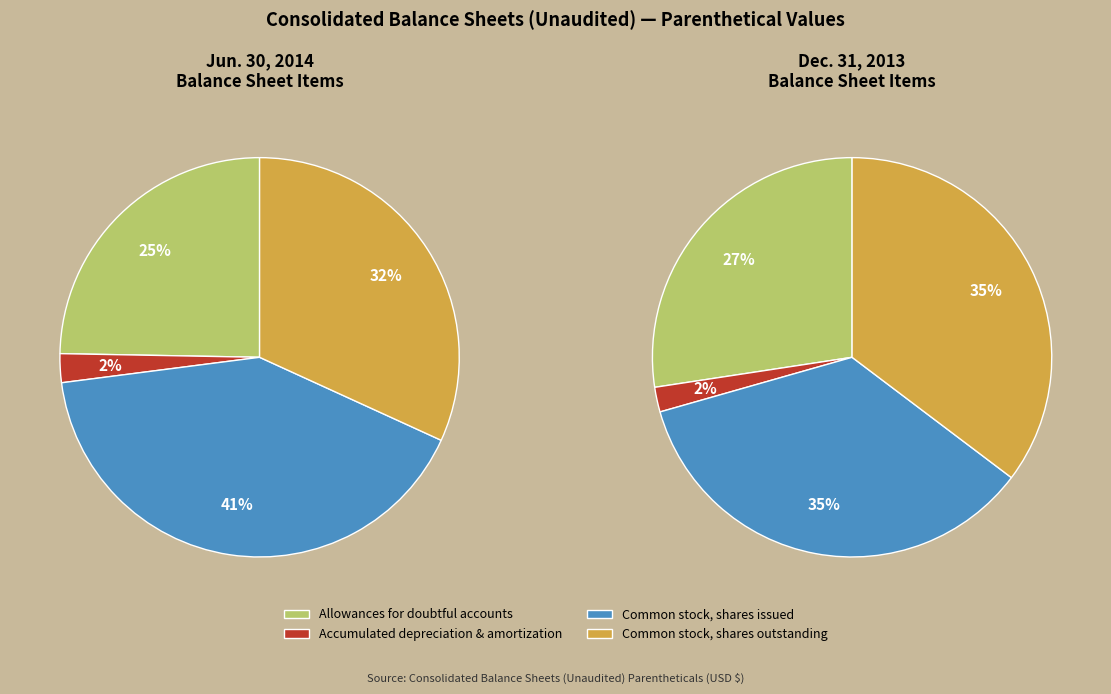

What is the total percentage of Common stock, shares outstanding and Allowances for doubtful accounts?

56.5%